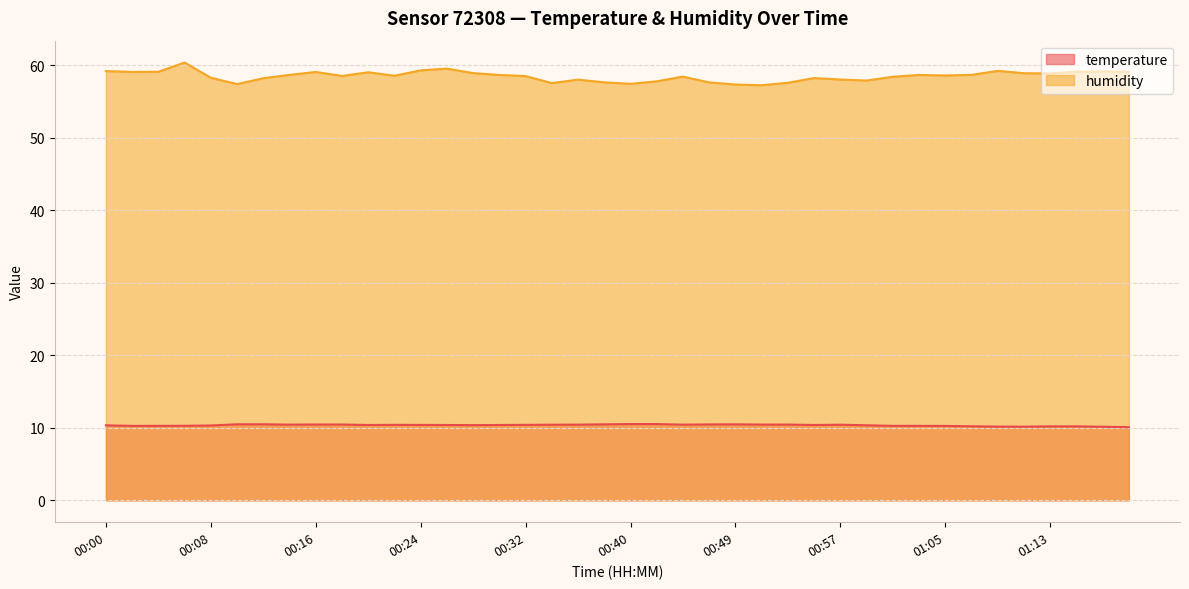

Reading left to right, extract all data points from this chart.

temperature: 00:00=10.3	00:02=10.3	00:04=10.3	00:06=10.3	00:08=10.3	00:10=10.5	00:12=10.5	00:14=10.4	00:16=10.5	00:18=10.5	00:20=10.4	00:22=10.4	00:24=10.4	00:26=10.4	00:28=10.4	00:30=10.4	00:32=10.4	00:34=10.4	00:36=10.4	00:38=10.5	00:40=10.5	00:42=10.5	00:44=10.4	00:46=10.5	00:49=10.5	00:51=10.4	00:53=10.4	00:55=10.4	00:57=10.4	00:59=10.3	01:01=10.3	01:03=10.3	01:05=10.3	01:07=10.2	01:09=10.2	01:11=10.2	01:13=10.2	01:15=10.2	01:17=10.2	01:19=10.1
humidity: 00:00=59.2	00:02=59.1	00:04=59.1	00:06=60.4	00:08=58.3	00:10=57.4	00:12=58.2	00:14=58.7	00:16=59.1	00:18=58.5	00:20=59.0	00:22=58.6	00:24=59.3	00:26=59.5	00:28=58.9	00:30=58.7	00:32=58.5	00:34=57.5	00:36=58.0	00:38=57.6	00:40=57.4	00:42=57.8	00:44=58.4	00:46=57.6	00:49=57.4	00:51=57.2	00:53=57.6	00:55=58.2	00:57=58.0	00:59=57.9	01:01=58.4	01:03=58.7	01:05=58.6	01:07=58.7	01:09=59.2	01:11=58.9	01:13=58.9	01:15=59.1	01:17=59.1	01:19=59.1